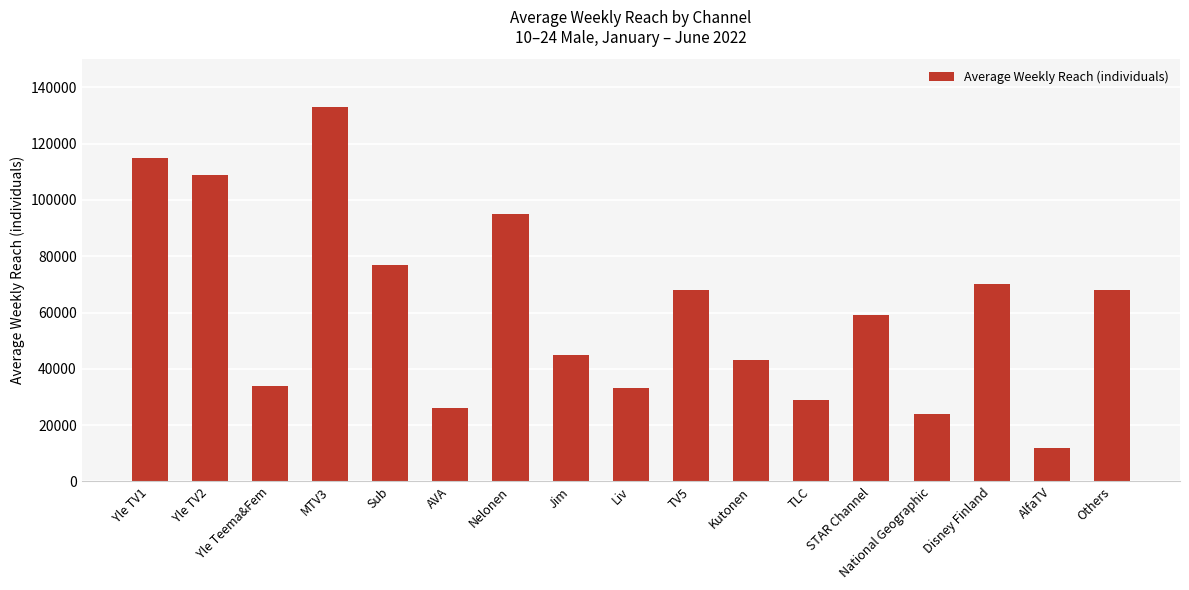

How many series are shown in this chart?

1